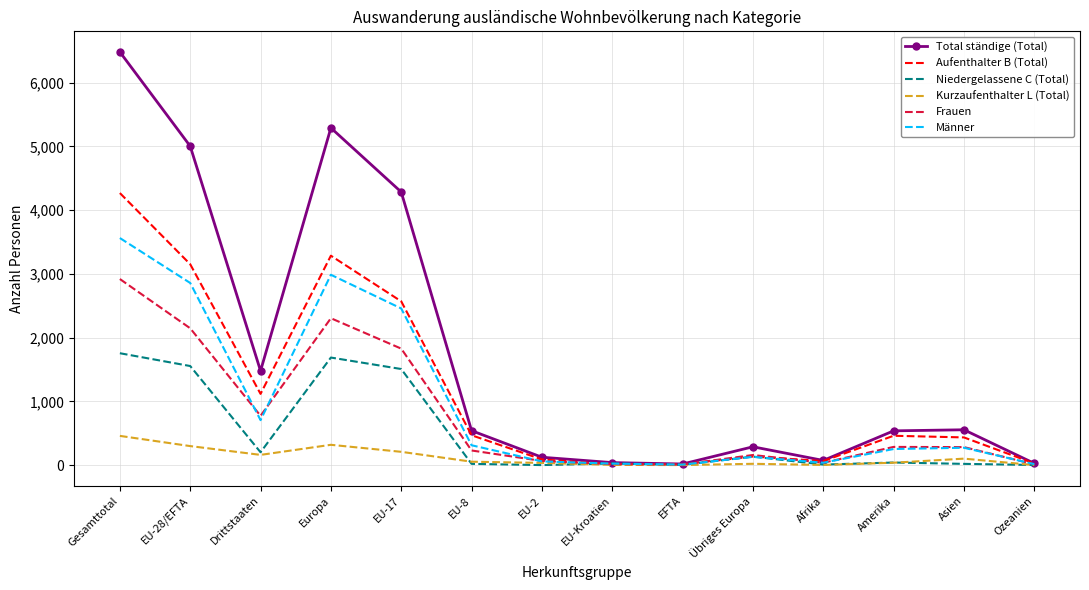

Which series has the largest total across all categories?

Total ständige (Total)